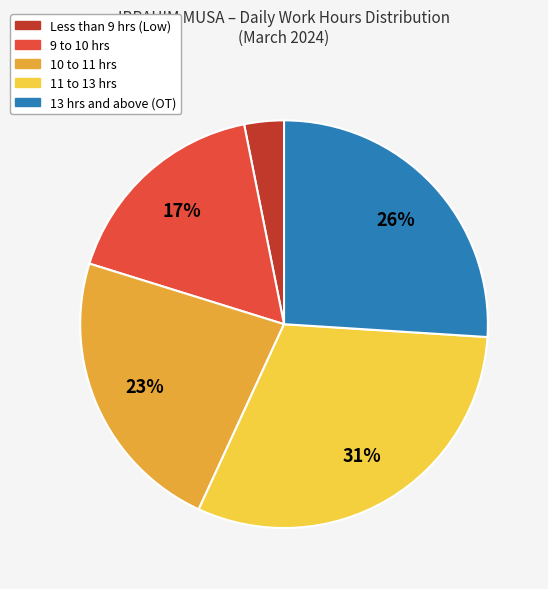

To the nearest percent, what is the average slice percentage?

20%